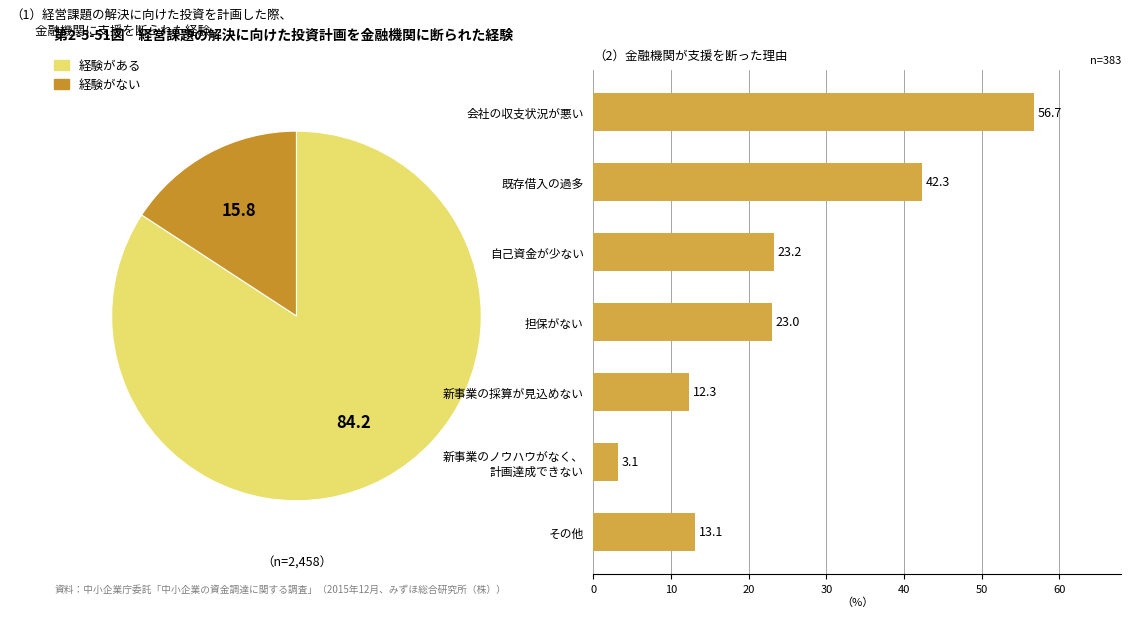

Do 担保がない and 会社の収支状況が悪い together represent more than half of the pie?

No